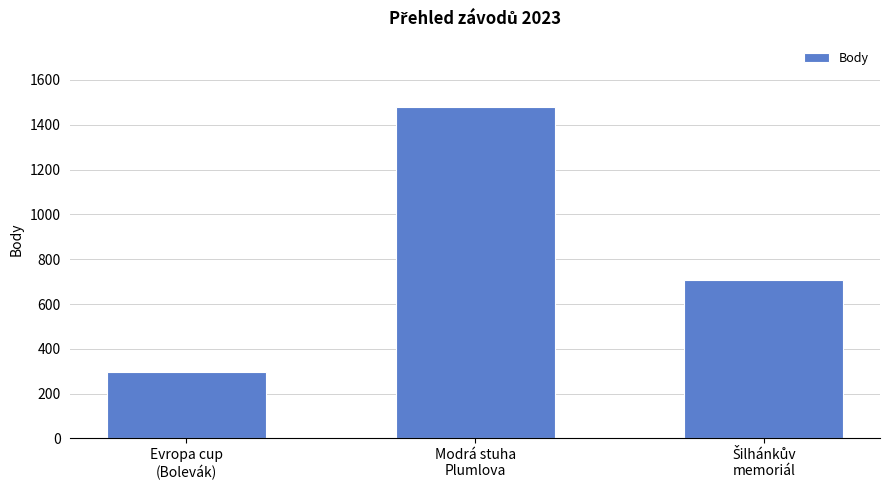

At which label does the data first exceed 707?

Modrá stuha
Plumlova